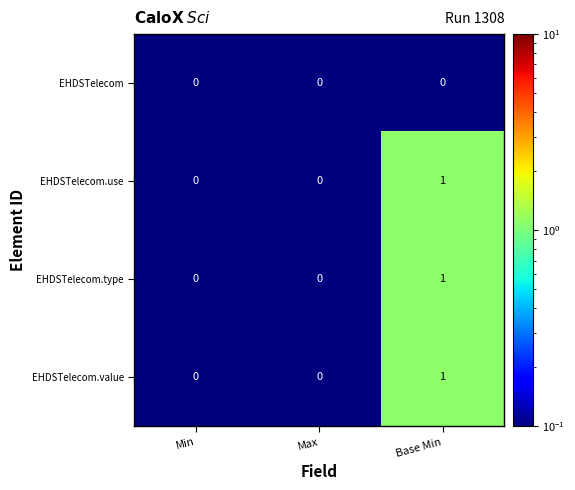

At which category is the sum across all series the highest?

Base Min